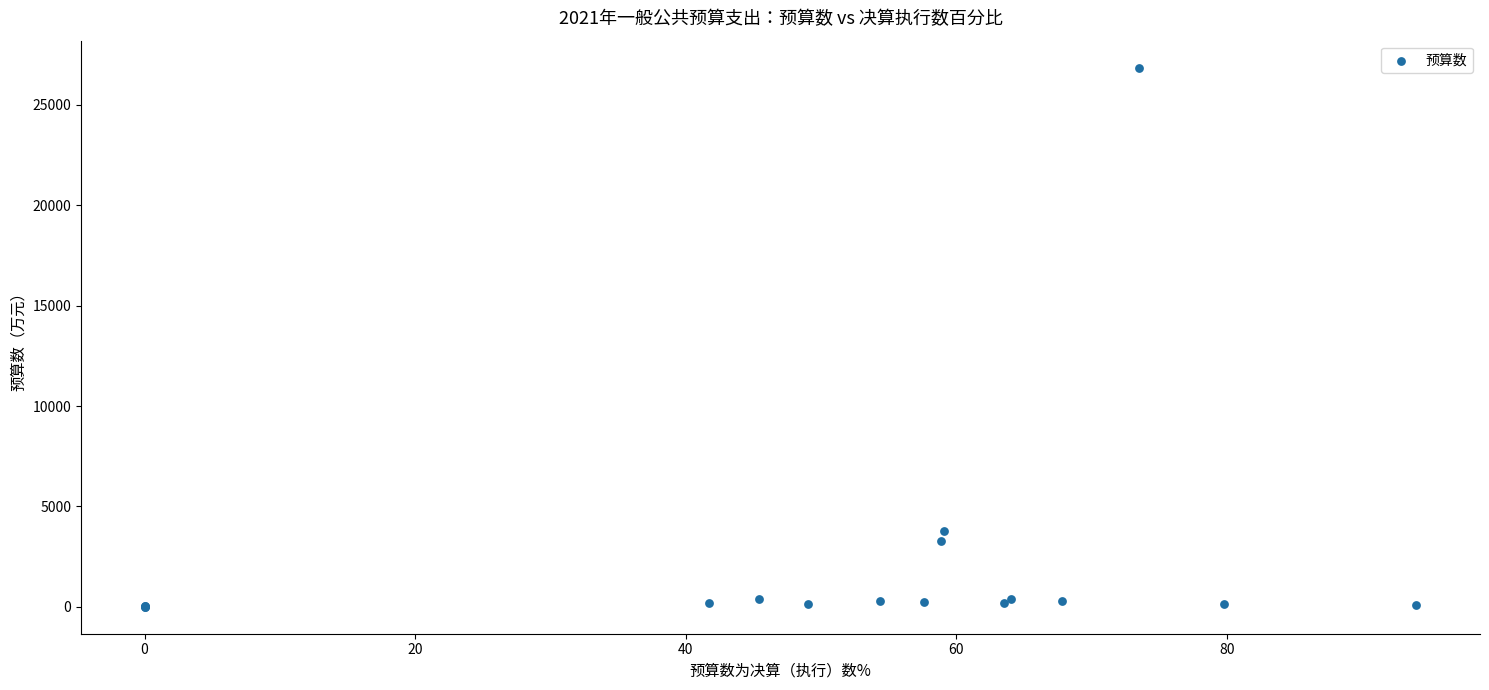

What Y value in the scatter plot is closest to 13430?

3794.7